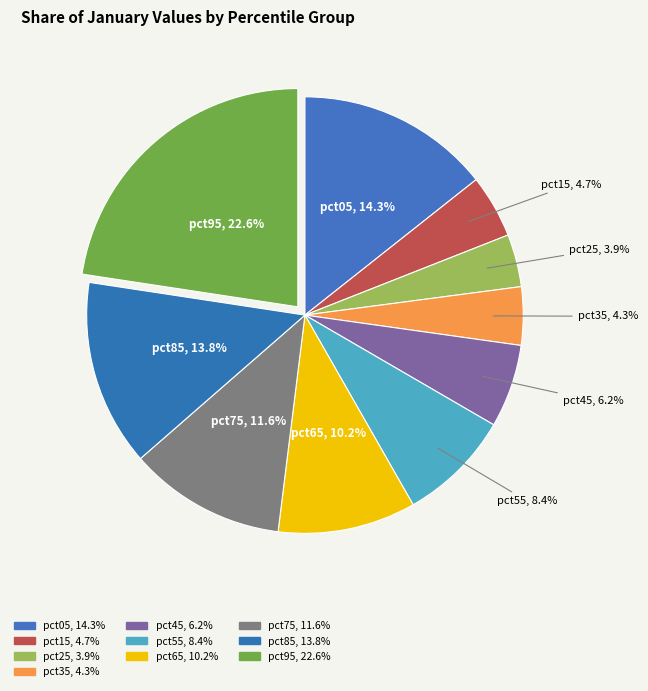

To the nearest percent, what percentage of the pie is pct65?

10%